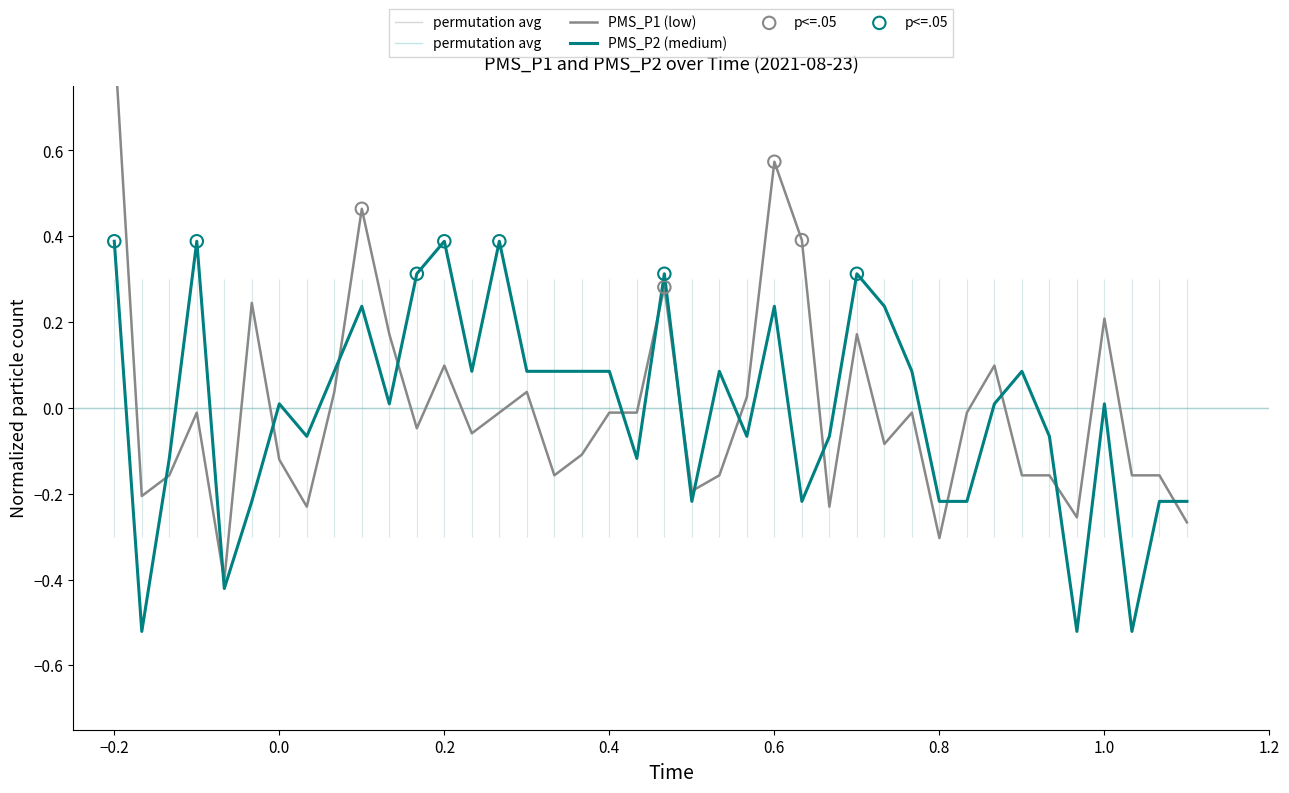

What is the total value across all series at 01:06?

-0.3